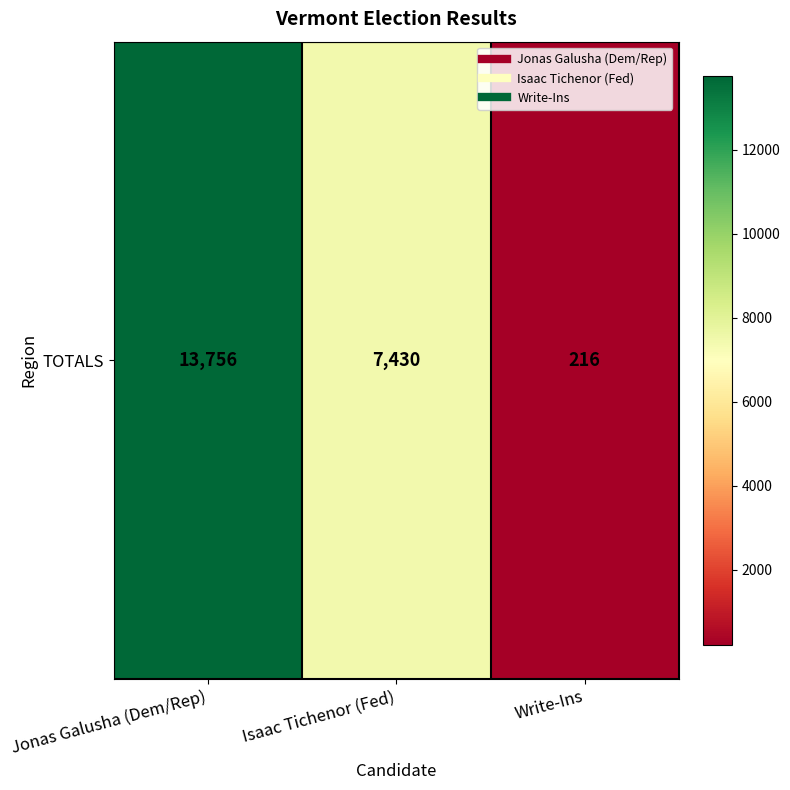

The value at Jonas Galusha (Dem/Rep) is 9452. True or false?

False